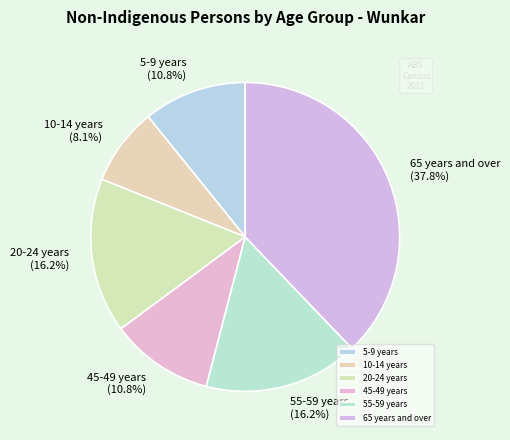

Which category has the biggest portion of the pie?

65 years and over